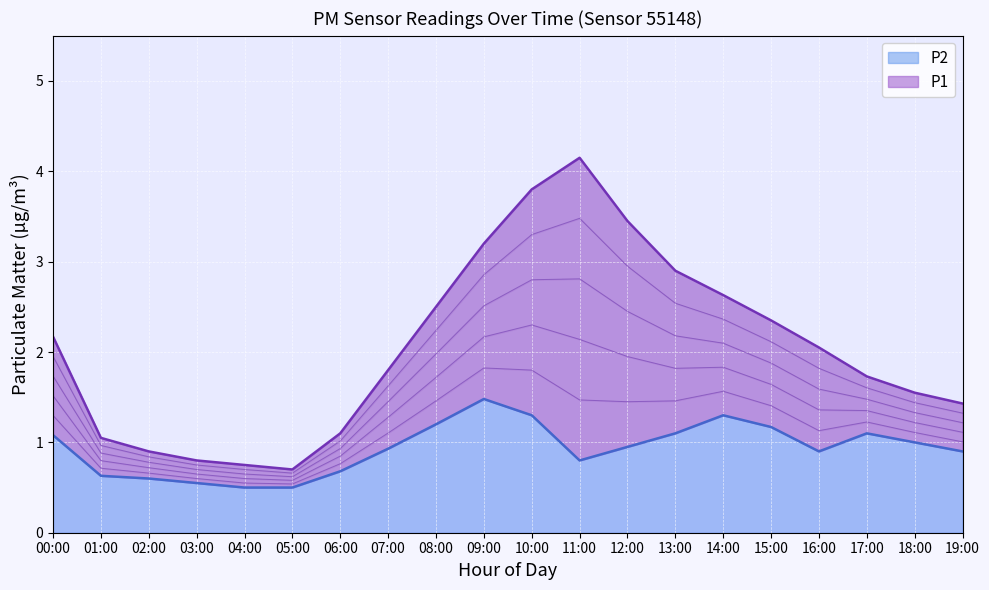

How many lines are shown in the chart?

2